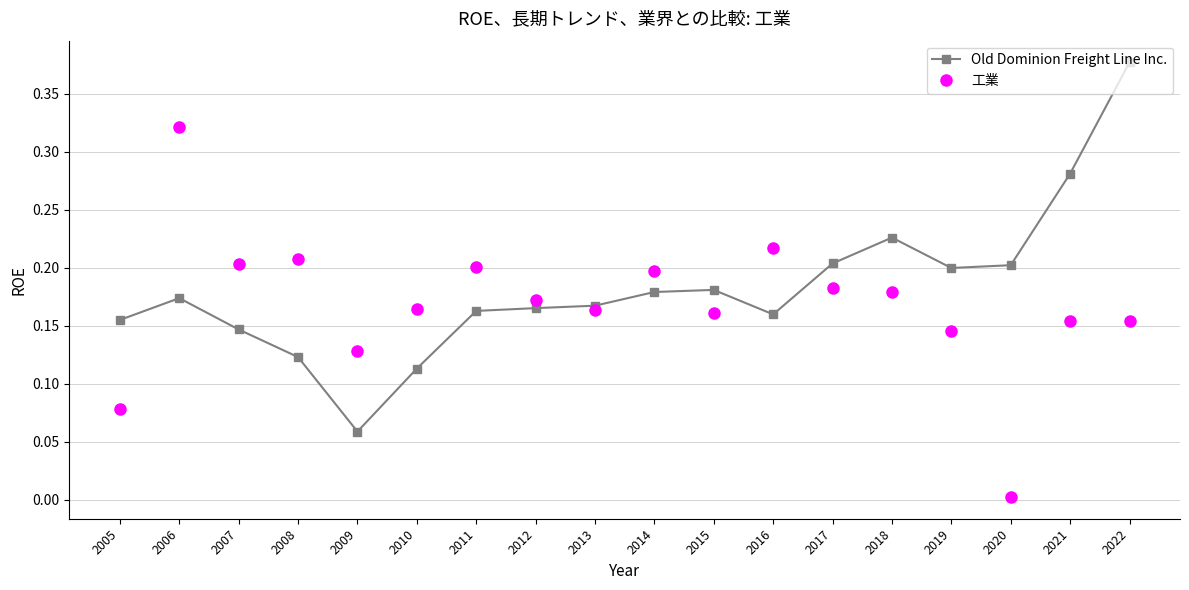

Rank the series by their average value, from lowest to highest.

工業, Old Dominion Freight Line Inc.